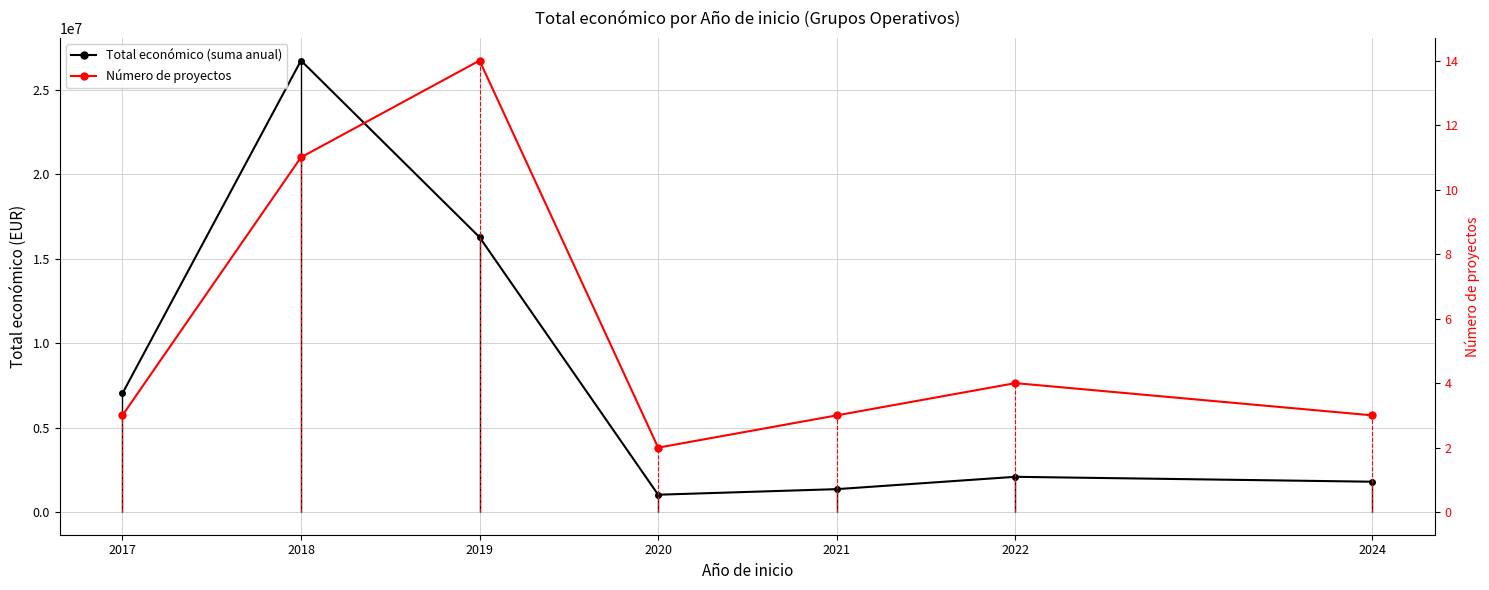

What is the difference between the maximum and minimum values in the Total económico (suma anual) series?

25708513